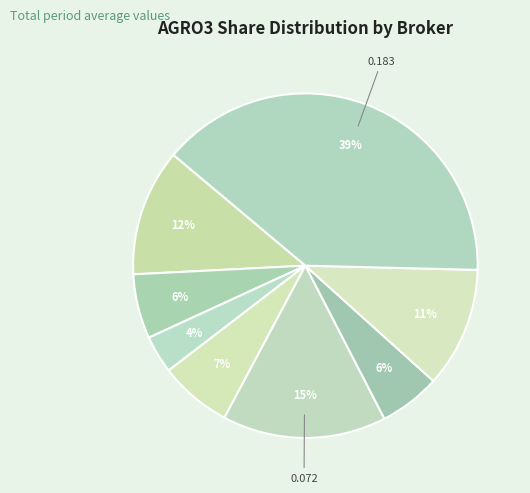

How many slices are in this pie chart?

8